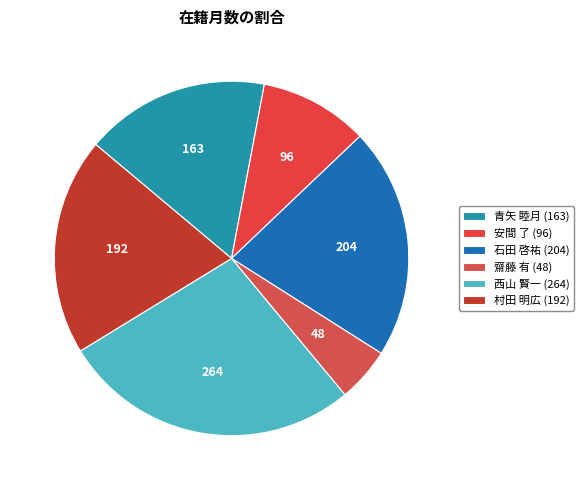

Is 青矢 睦月 the majority of the pie?

No